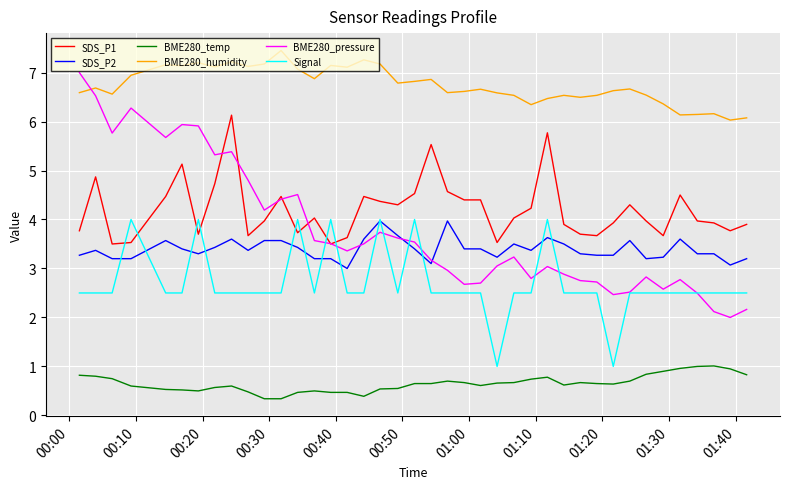

Which series has the widest spread of values?

BME280_pressure